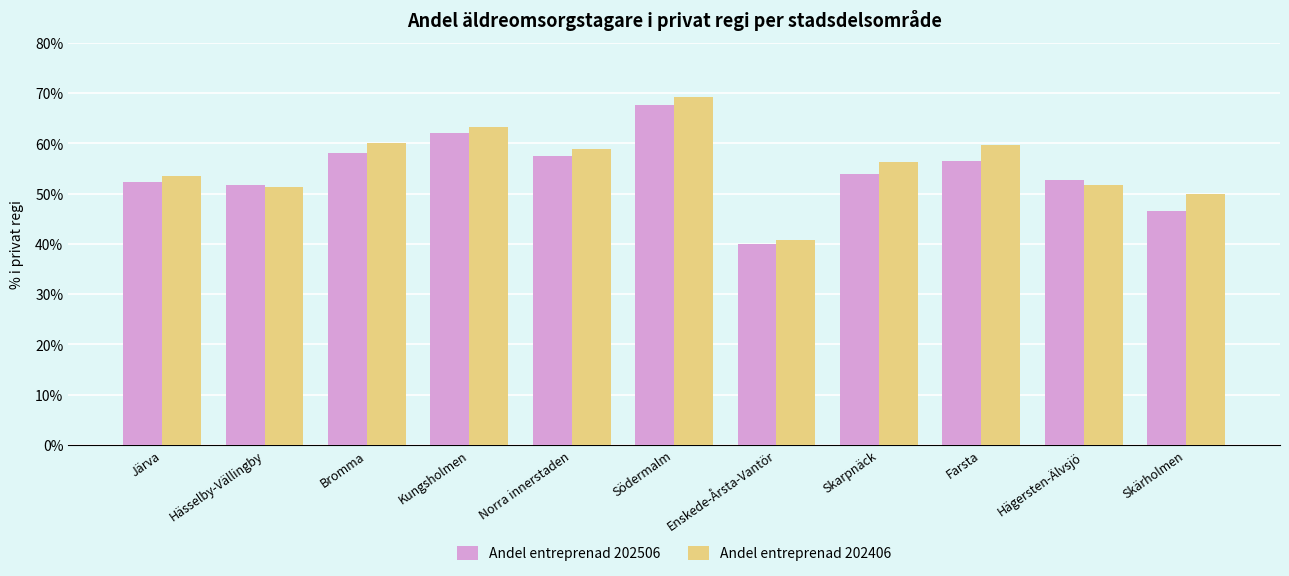

Rank the series by their maximum value, from lowest to highest.

Andel entreprenad 202506, Andel entreprenad 202406